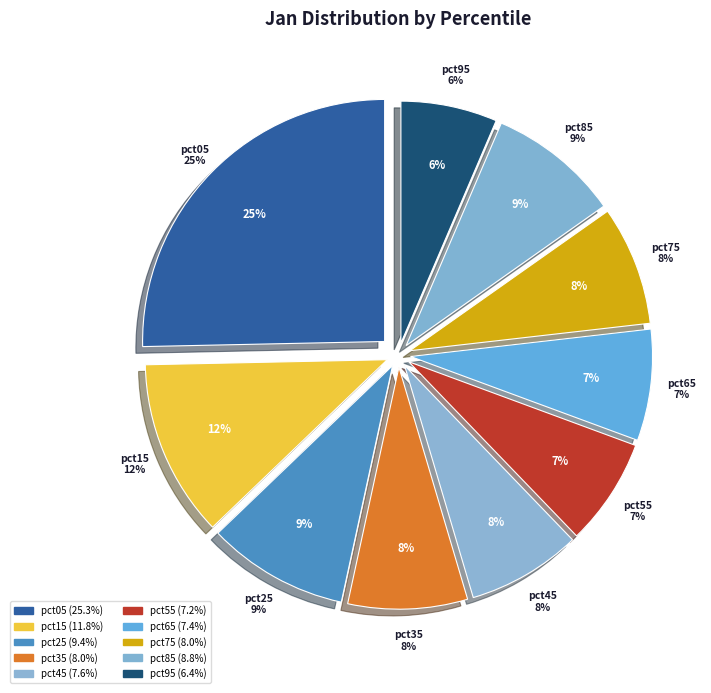

True or false: pct15 accounts for 18% of the total.

False